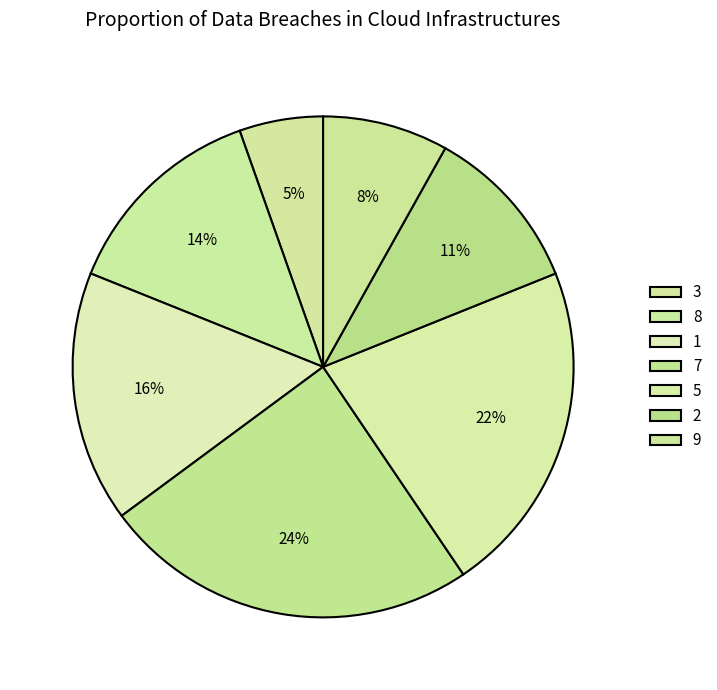

How many slices are in this pie chart?

7